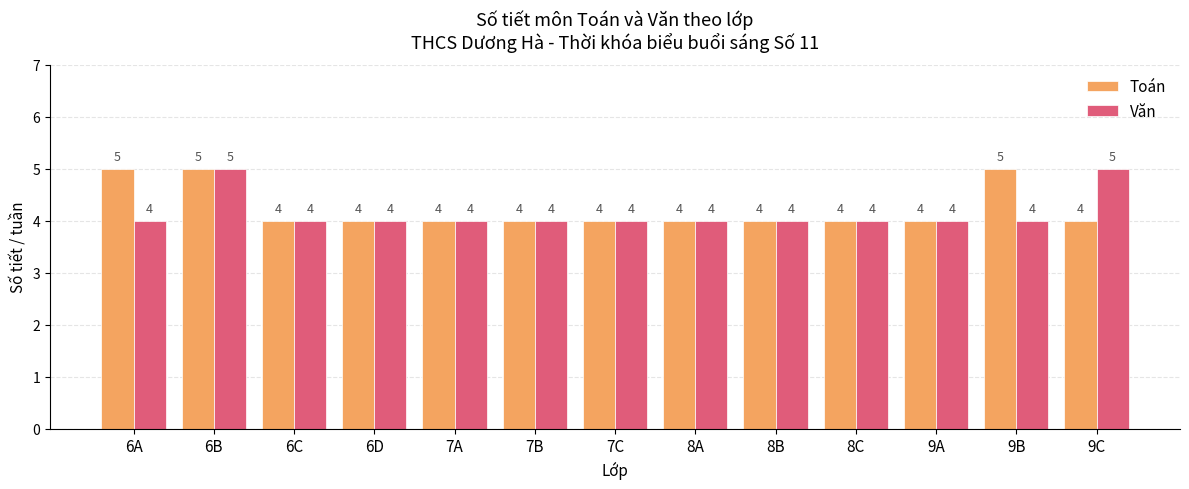

What is the label of the 6th bar from the right?

8A